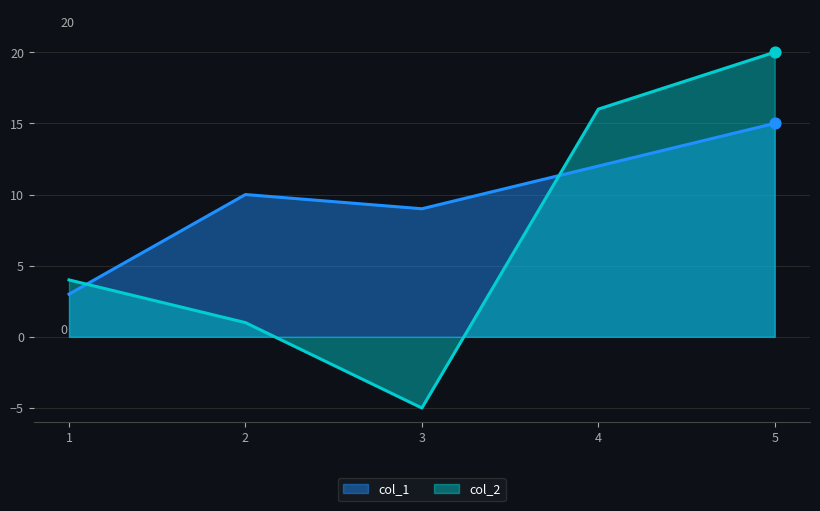

What are all the series names shown in the legend?

col_1, col_2